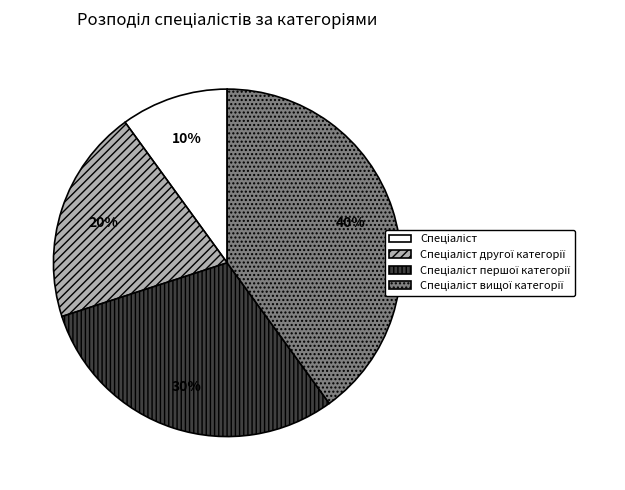

Is there a majority slice in this chart?

No